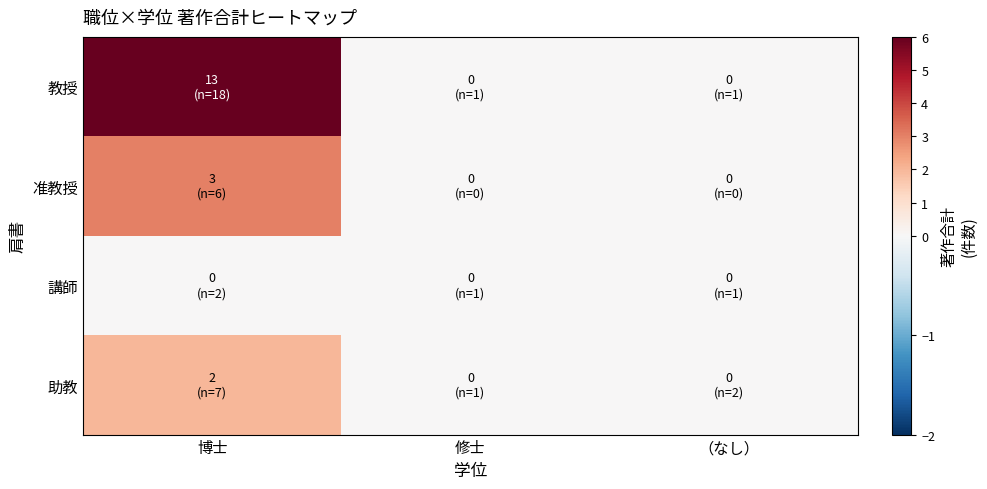

Which series changed the most between 博士 and 修士?

教授